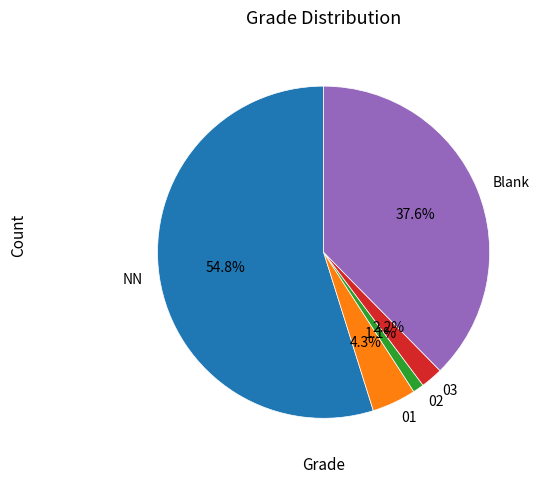

True or false: 01 accounts for 14% of the total.

False